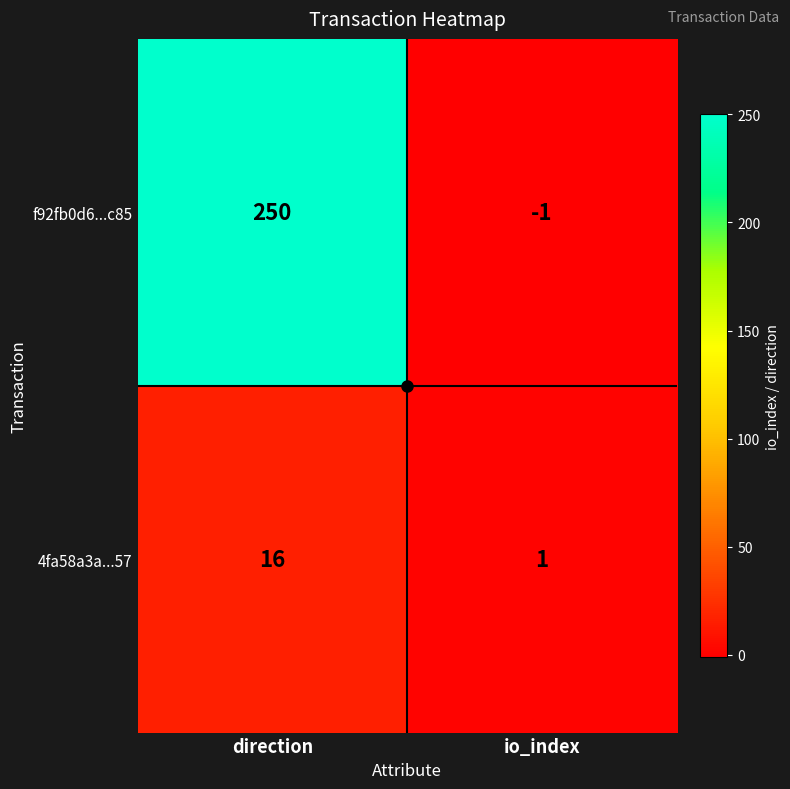

Is it true that 4fa58a3a...57 equals 3 at direction?

False